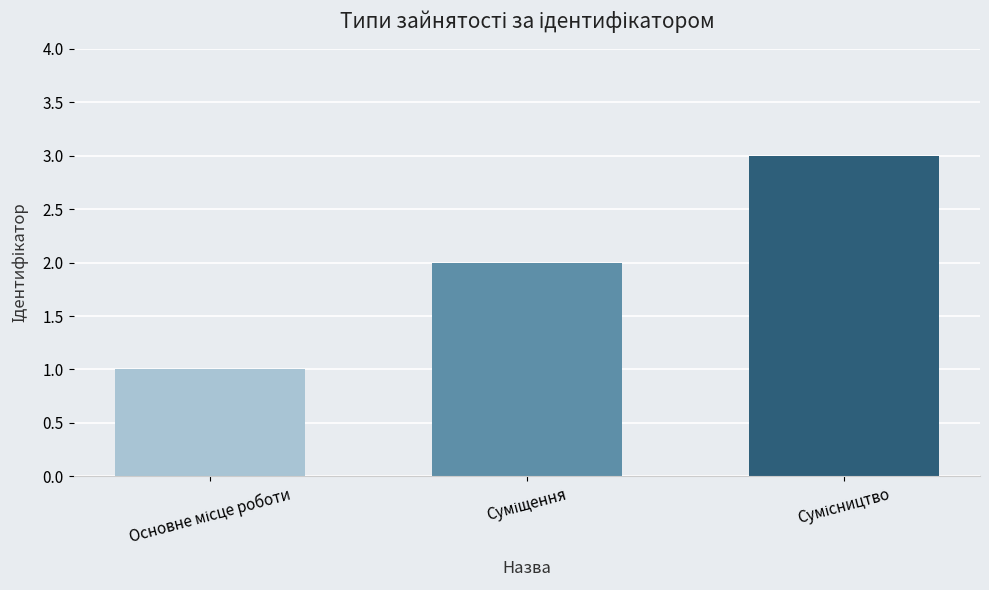

Are the bars grouped side by side (vs. stacked)?

No